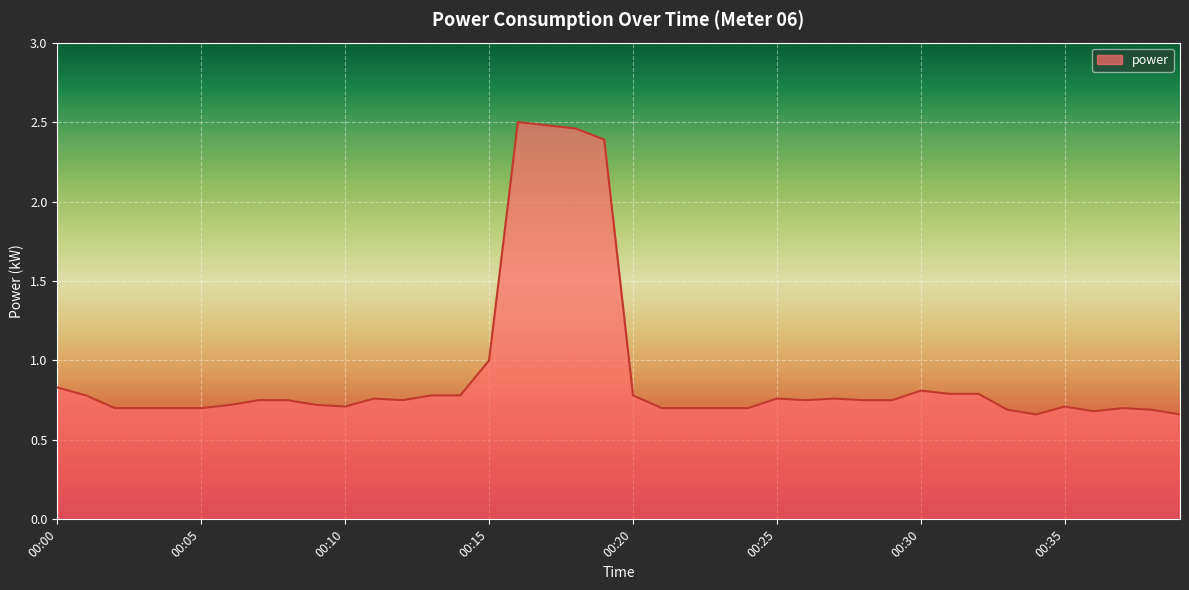

What is the difference between the maximum and minimum values?

1.8